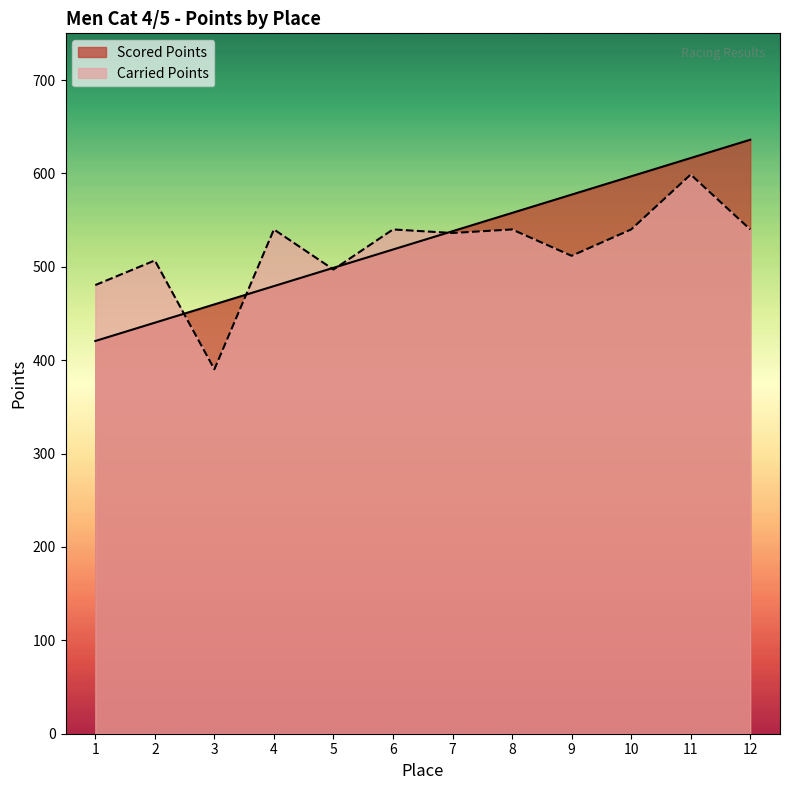

Where does the Scored Points series first go above 538?

7